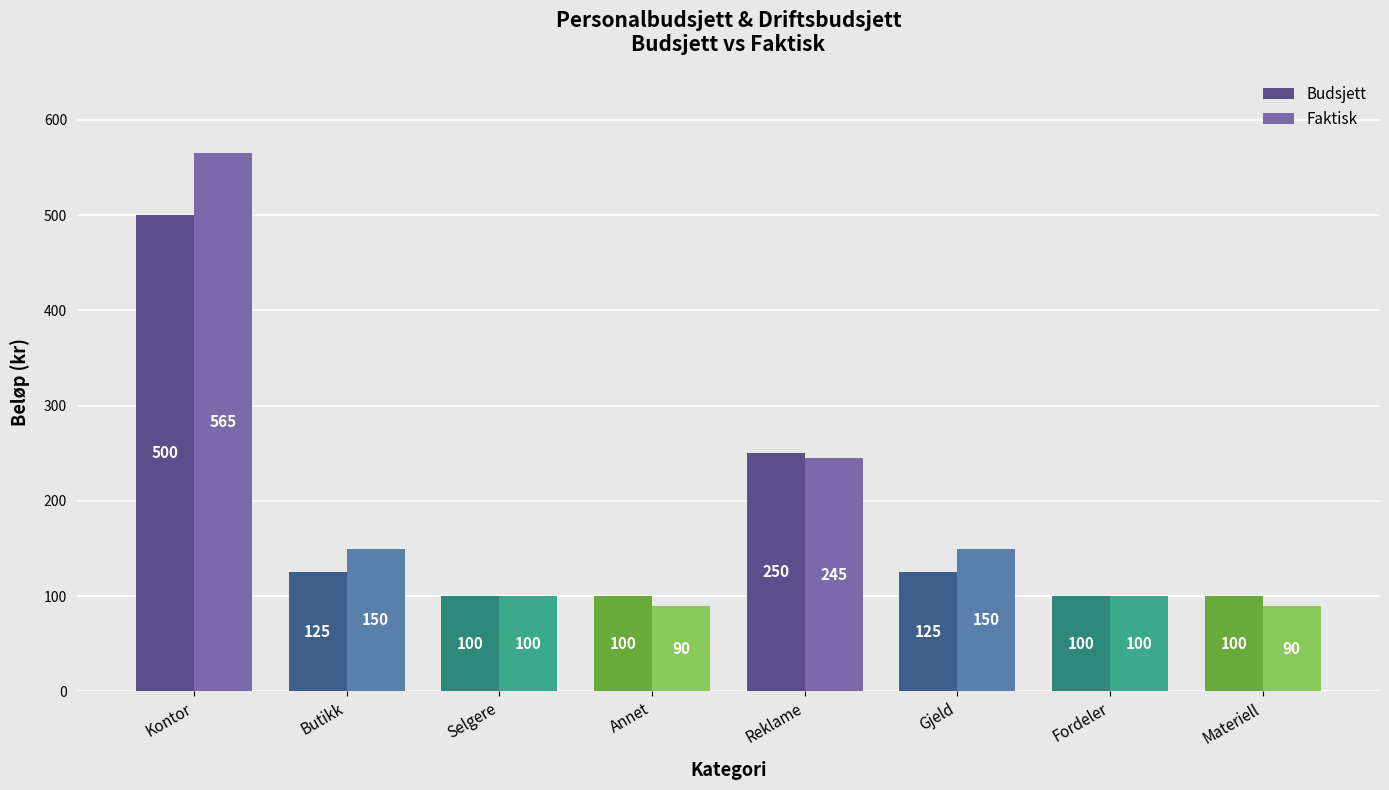

The Budsjett series shows 139 at Fordeler. True or false?

False